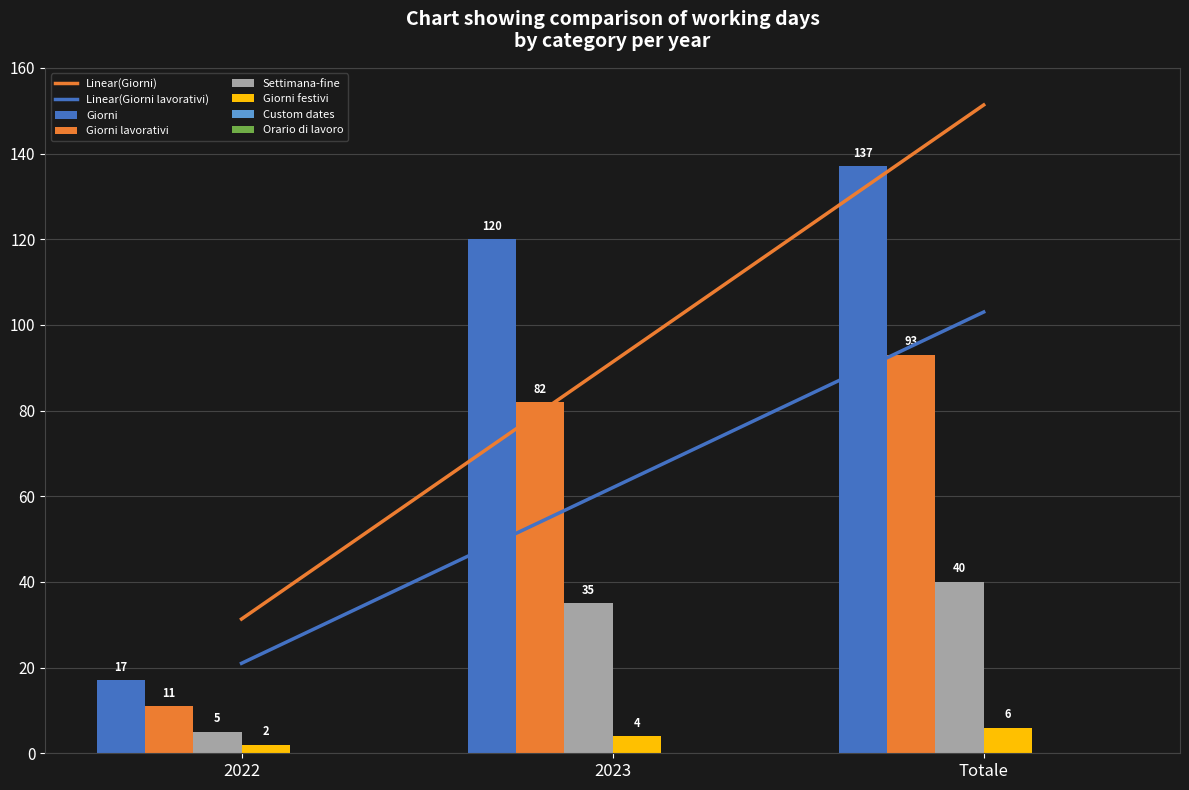

Is the value of Settimana-fine at 2023 greater than the value of Giorni lavorativi at Totale?

No